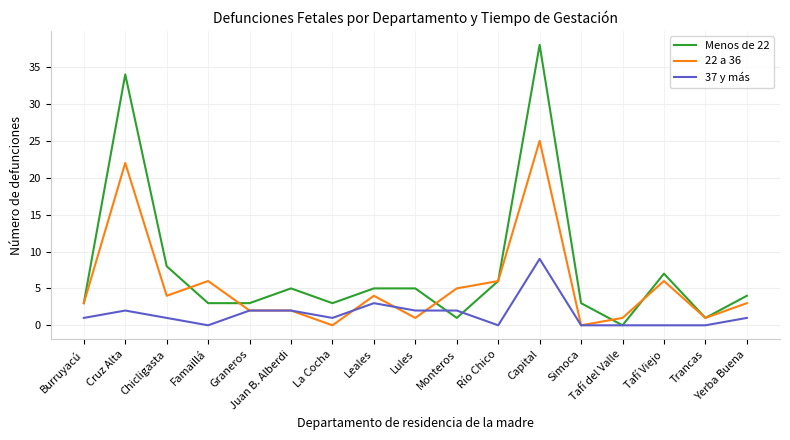

How many lines are shown in the chart?

3